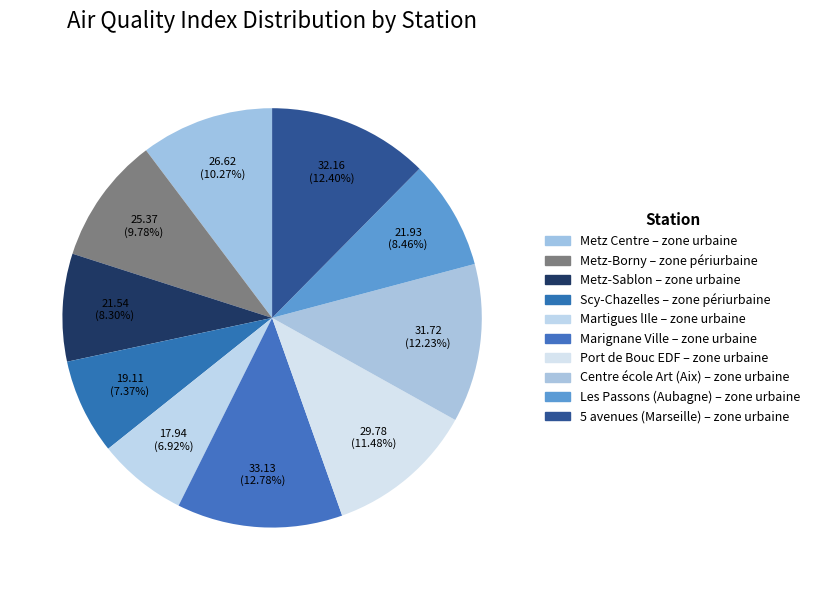

To the nearest percent, what is the average slice percentage?

10%